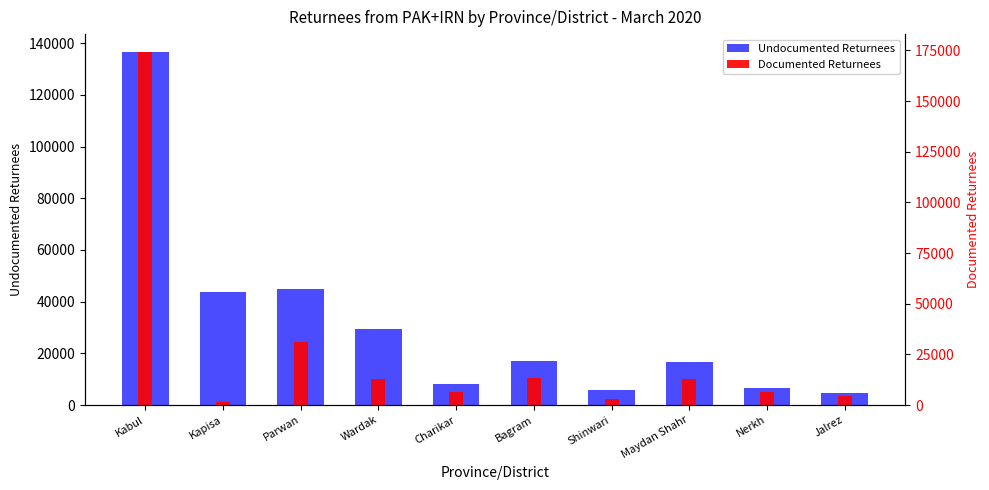

What is the approximate value of Undocumented Returnees at Maydan Shahr, to the nearest 10?

16610